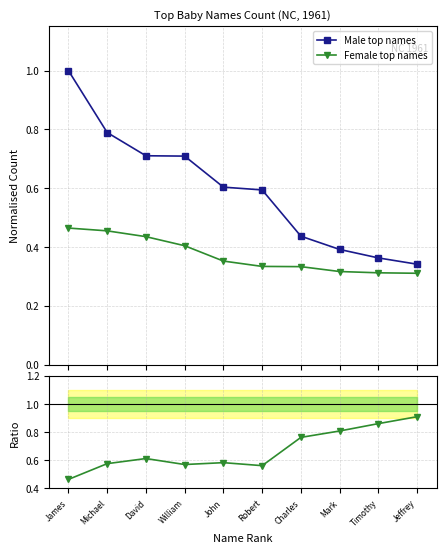

What is the lowest value of the Female / Male series?

0.5